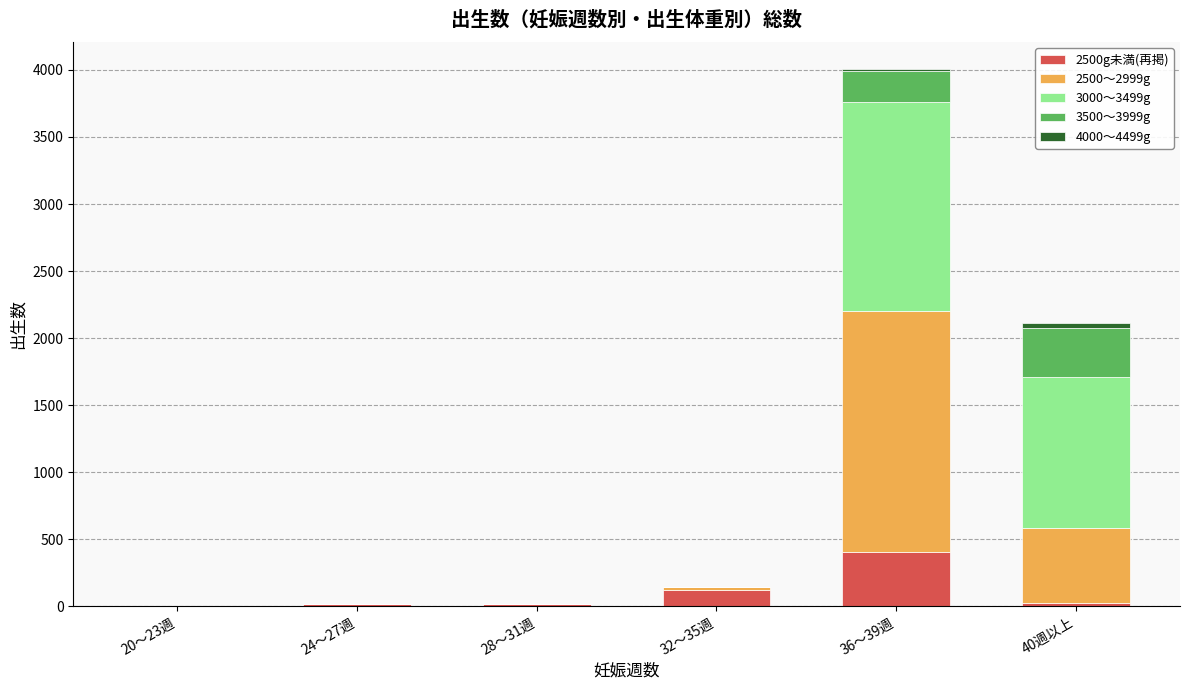

Which category has the highest value in the 2500g未満(再掲) series?

36～39週